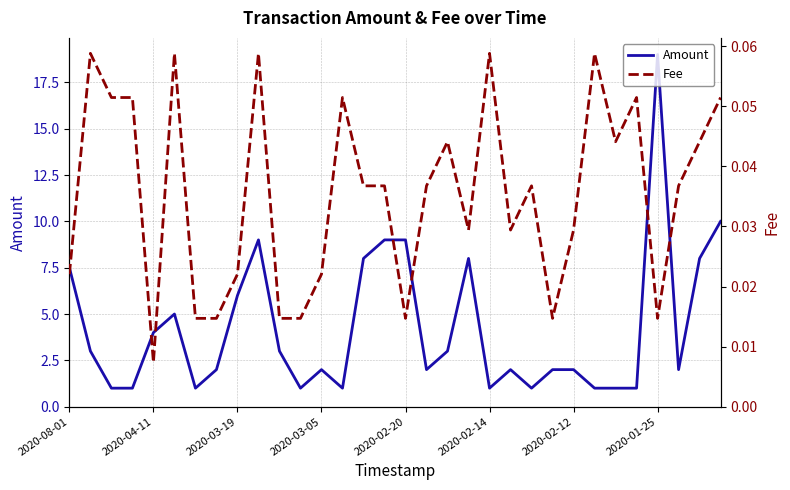

What is the maximum value shown in the chart?

19.0